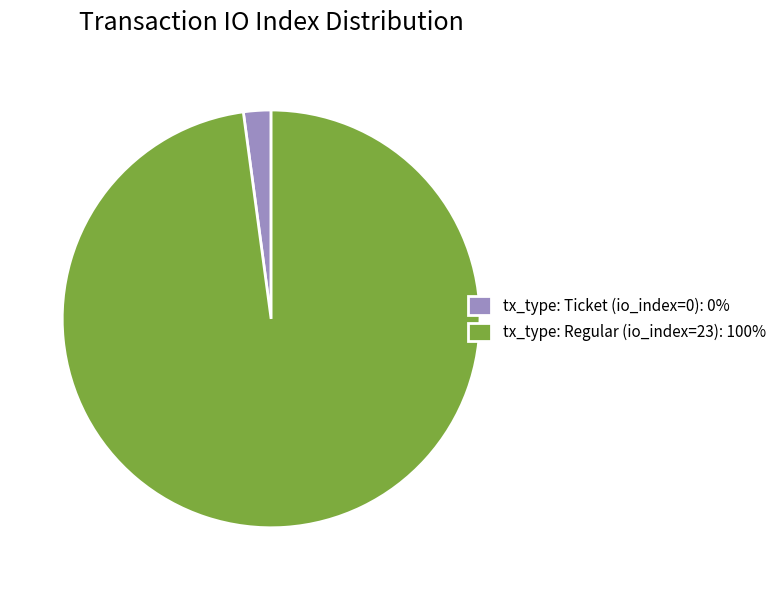

Count the number of slices in the pie.

2